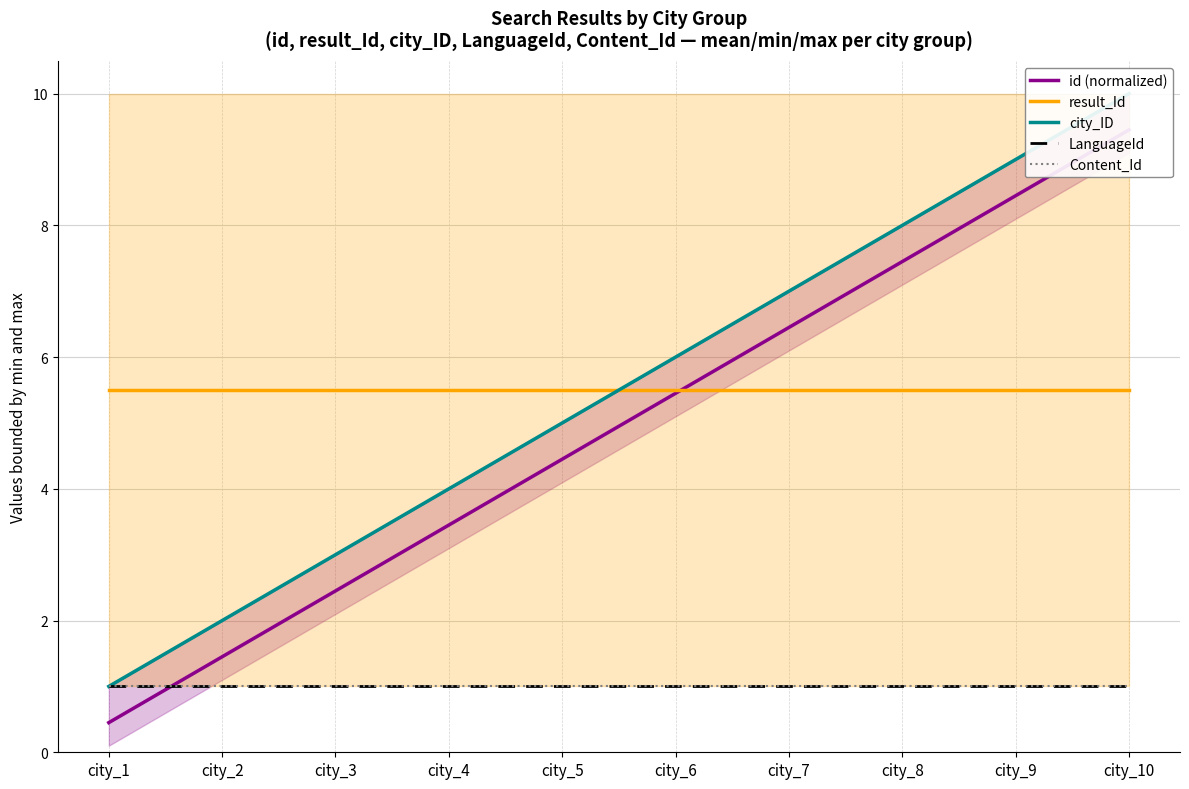

Which series has the widest spread of values?

id (normalized)